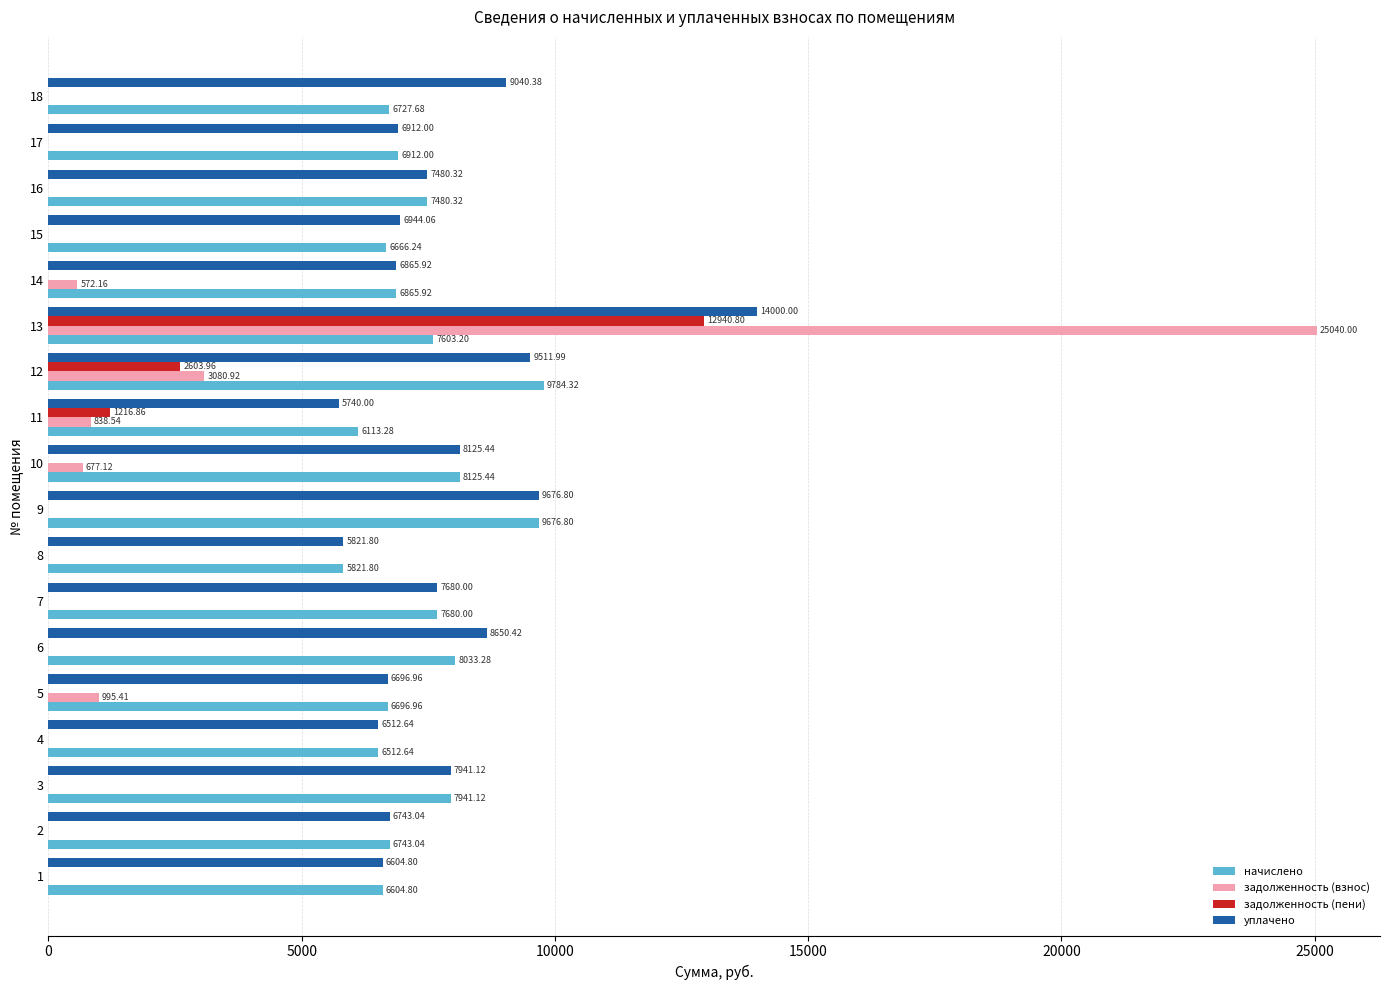

Between 5 and 16, which series saw the biggest shift?

задолженность (взнос)